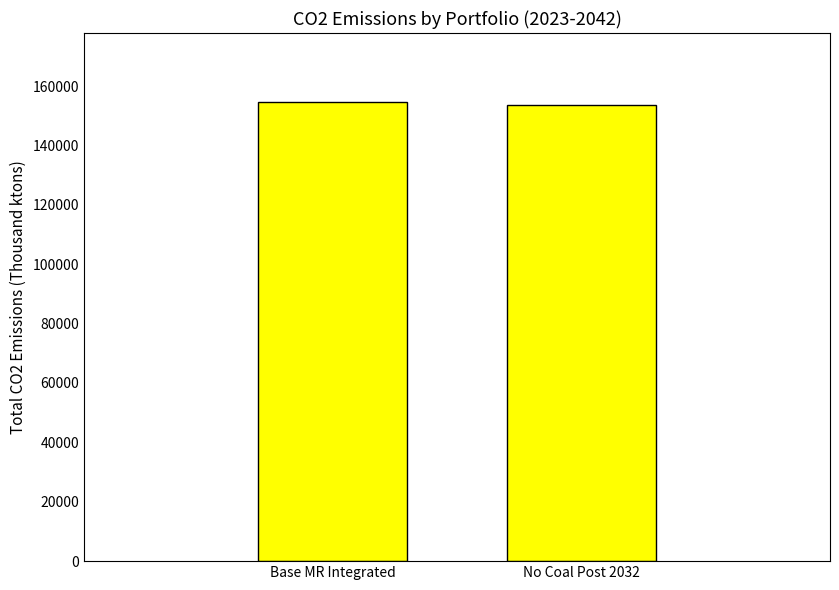

What is the value of the 1st bar from the left?

154652.5